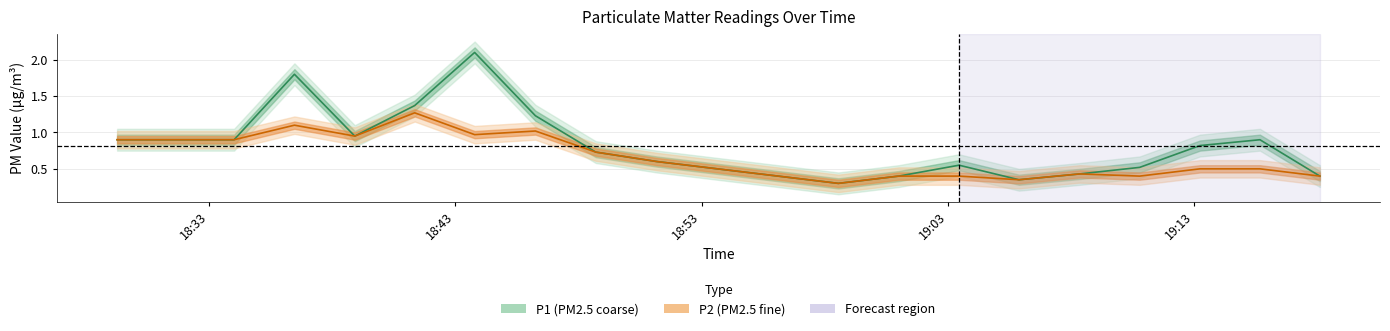

What is the lowest value of the P1 series?

0.3